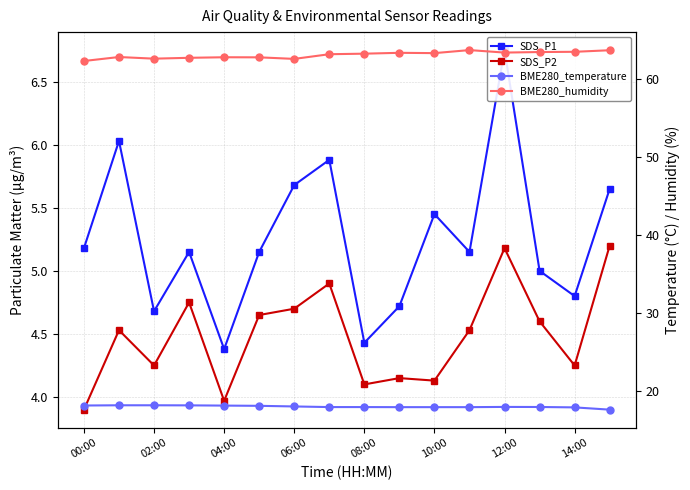

What are all the series names shown in the legend?

SDS_P1, SDS_P2, BME280_temperature, BME280_humidity